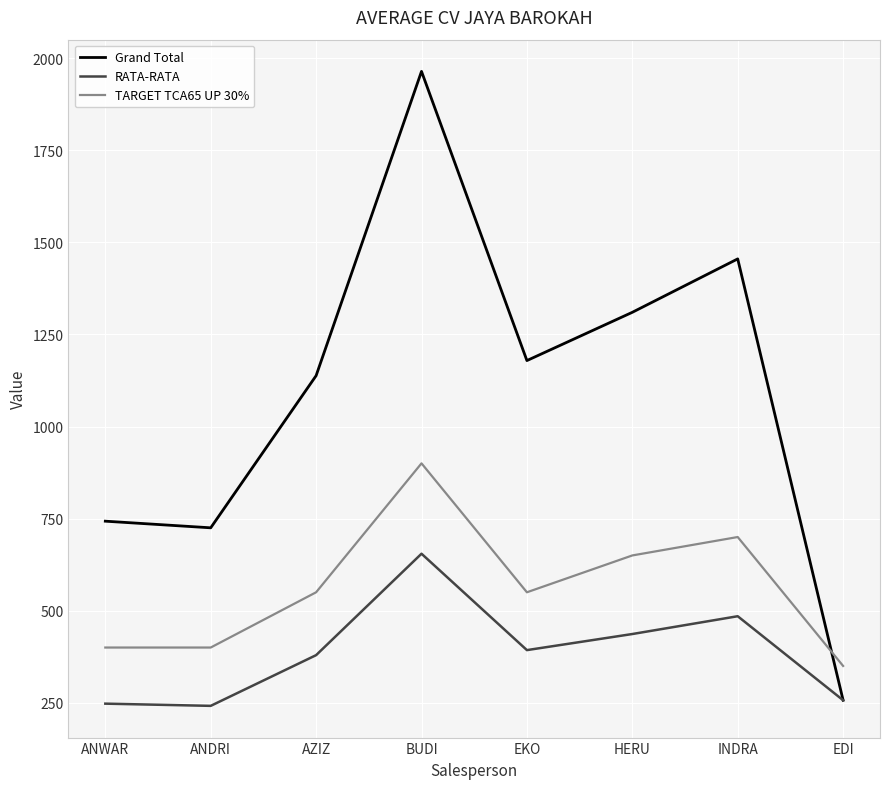

Rank the series by their maximum value, from highest to lowest.

Grand Total, TARGET TCA65 UP 30%, RATA-RATA